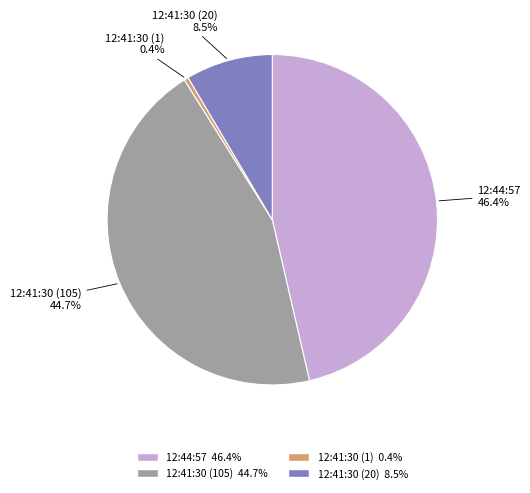

What percentage is NOT represented by 12:41:30 (20)?

91.5%